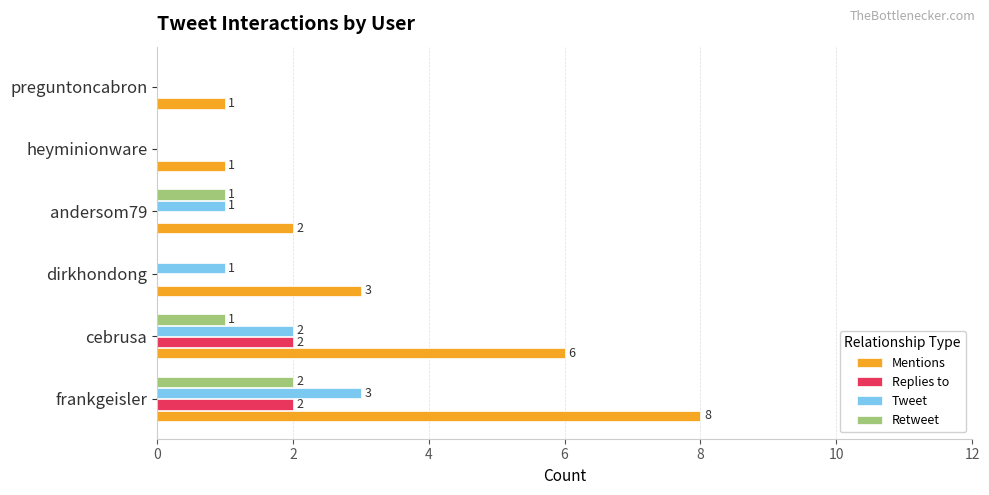

At which label is Mentions closest to 4?

dirkhondong